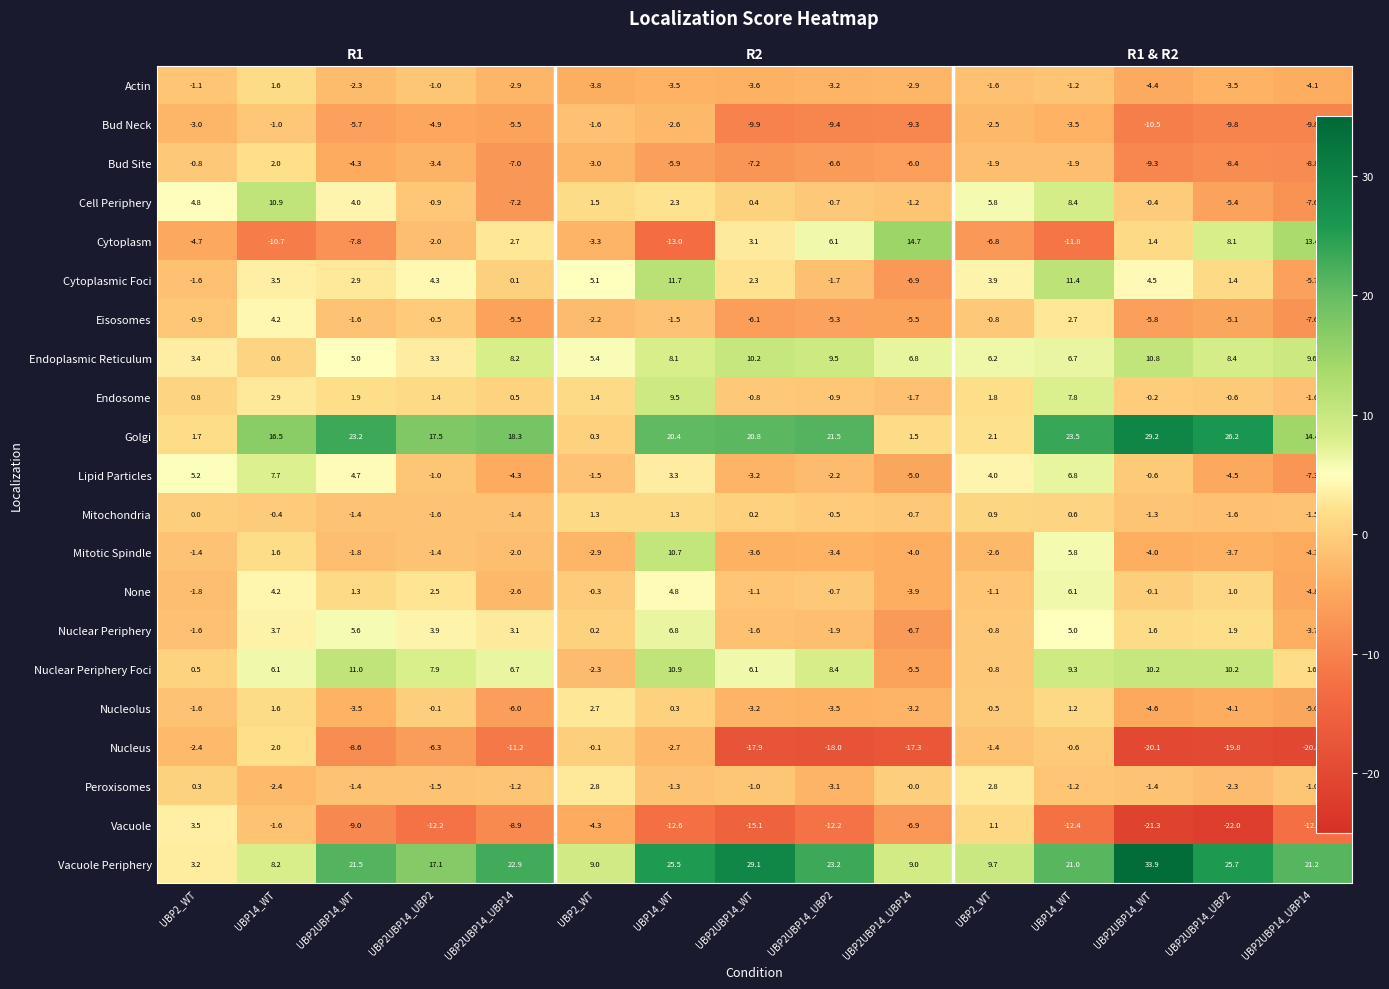

At which label does Lipid Particles first exceed 0?

UBP2_WT